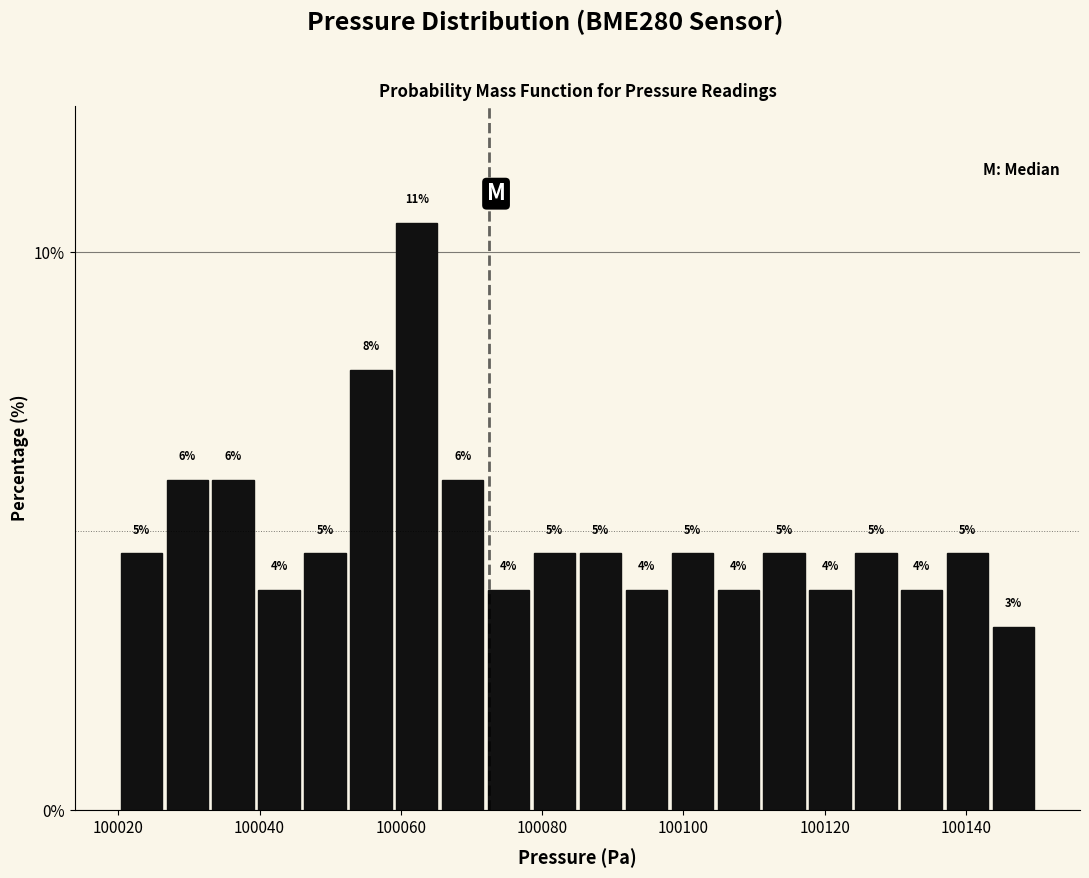

Around what value on the x-axis is the tallest bar? Give the approximate position of its centre, as read against the axis.

100062